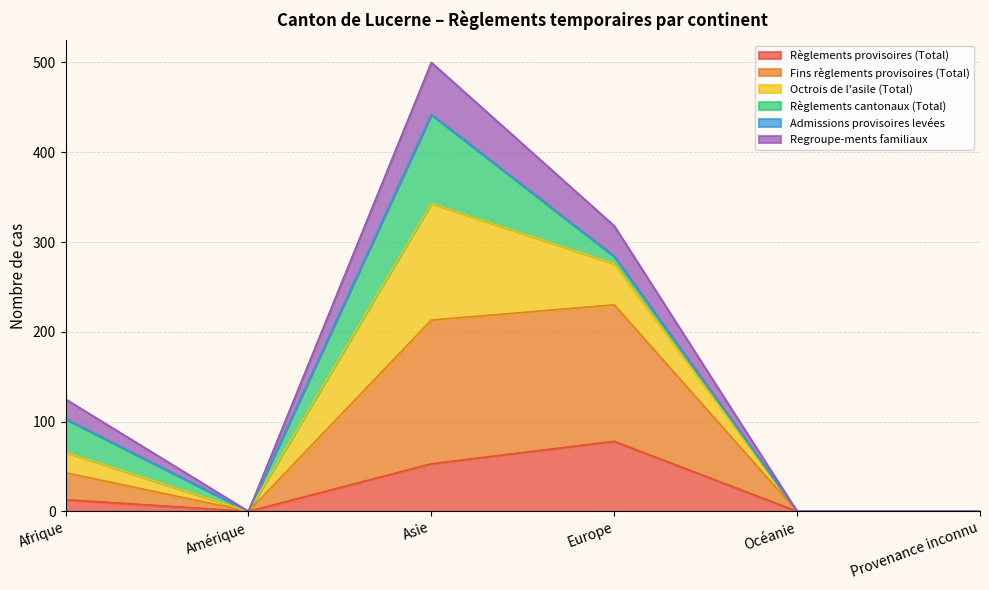

How many Regroupe-ments familiaux values are between 0 and 318?

5